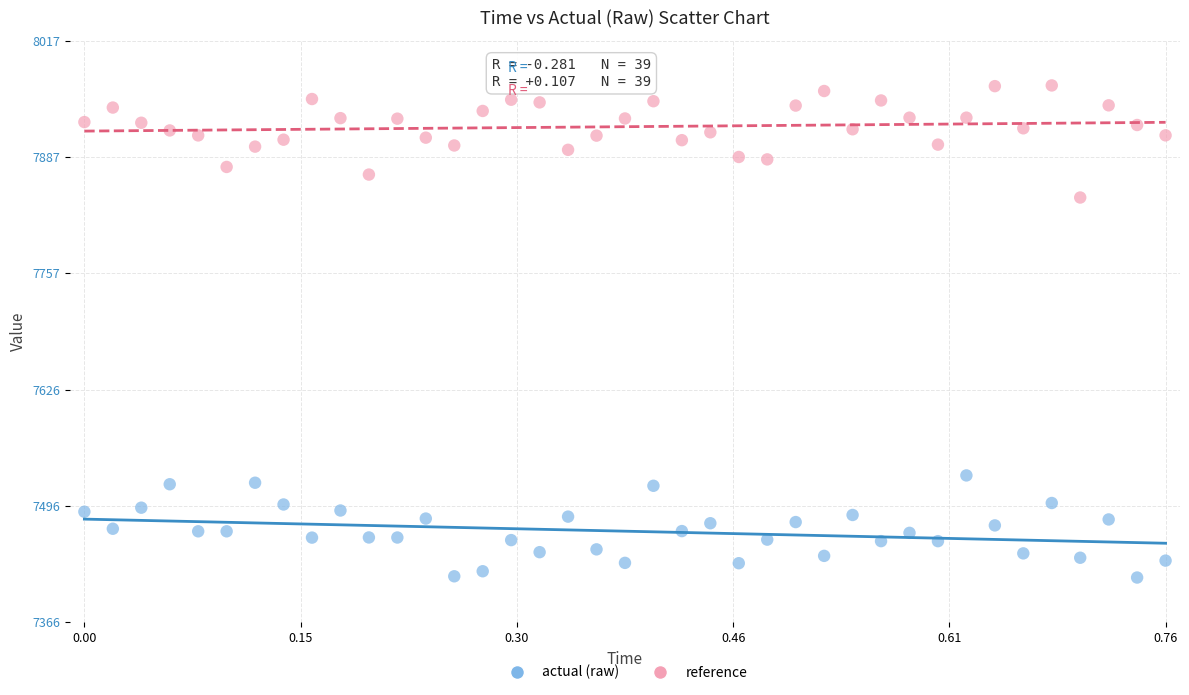

What are all the series names shown in the legend?

actual (raw), reference